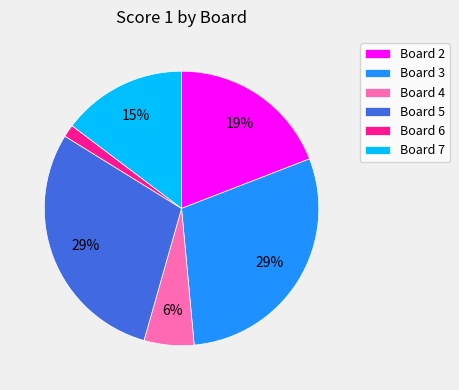

Combined, do Board 5 and Board 6 account for over 50%?

No